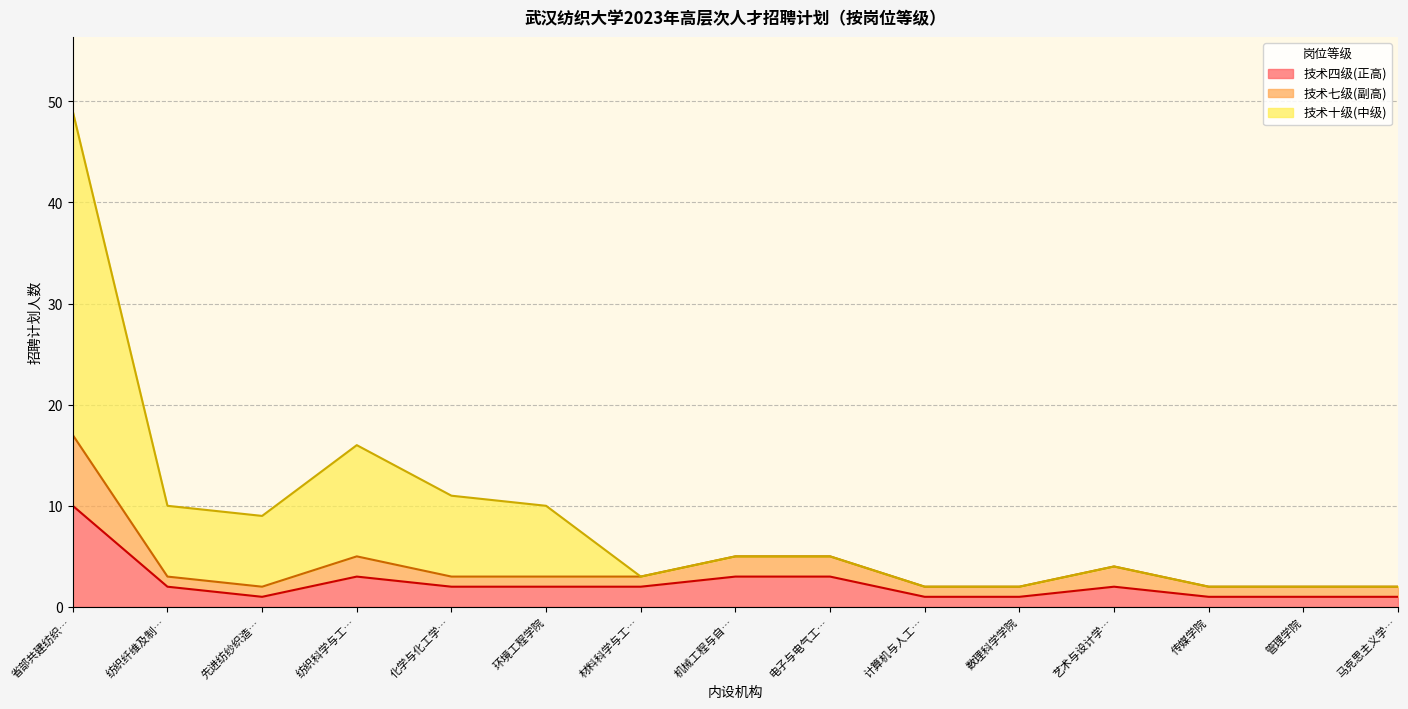

What is the maximum value for 技术四级(正高)?

10